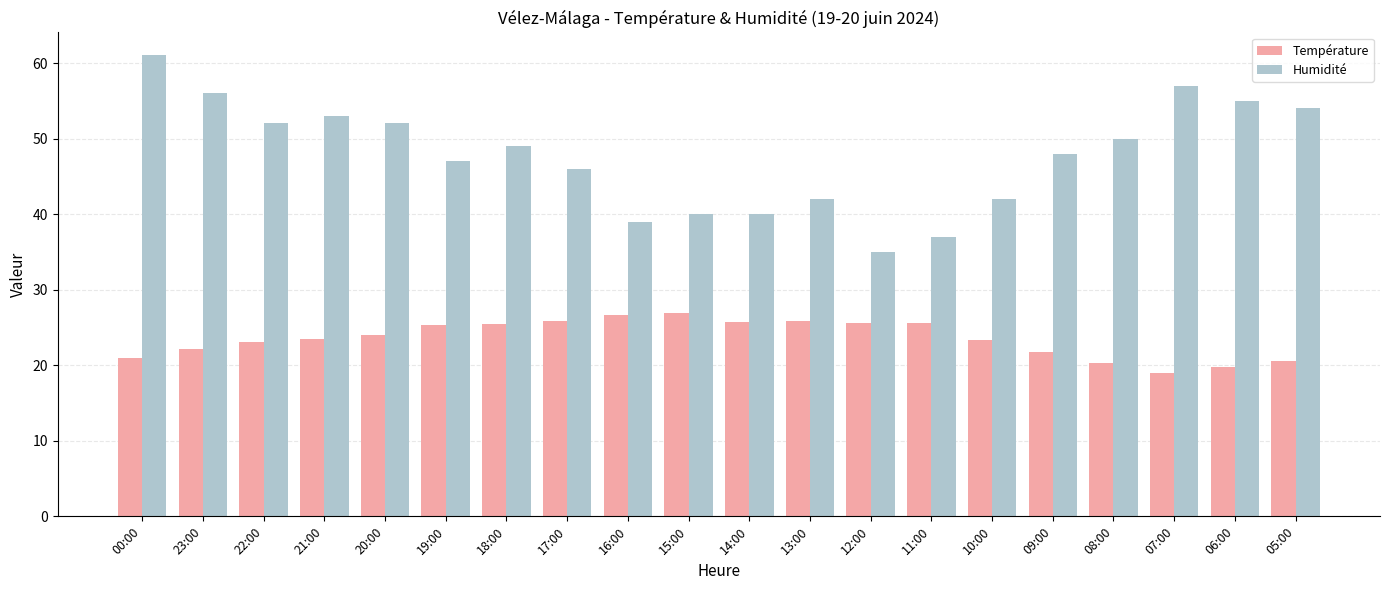

What is the value of the Humidité bar at the 11th from the left?

40.0